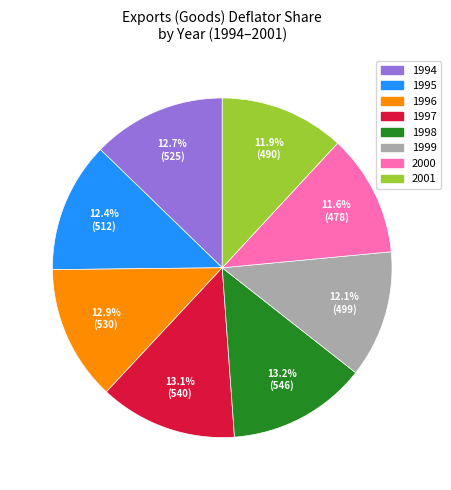

Is there any slice that represents more than half of the pie?

No